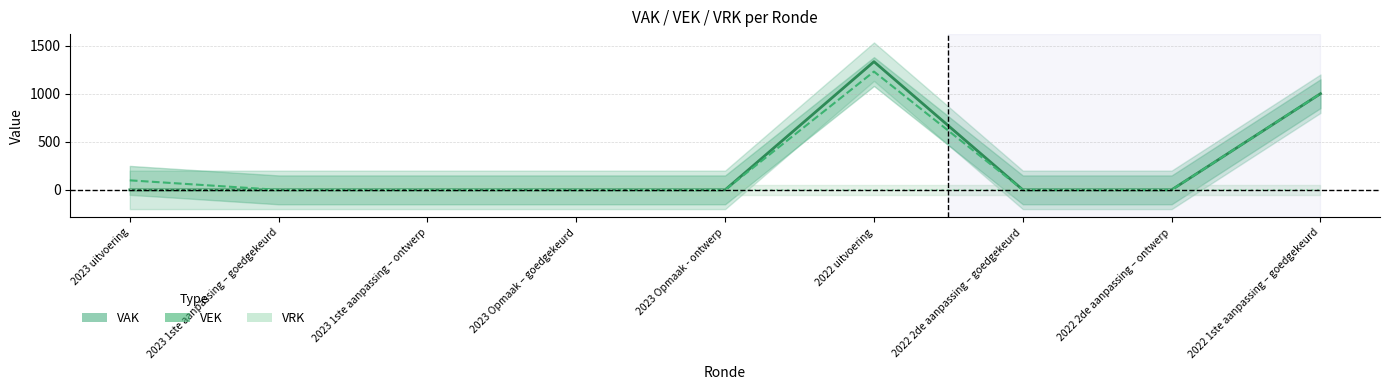

True or false: VEK has more than 2 interior local peaks.

False